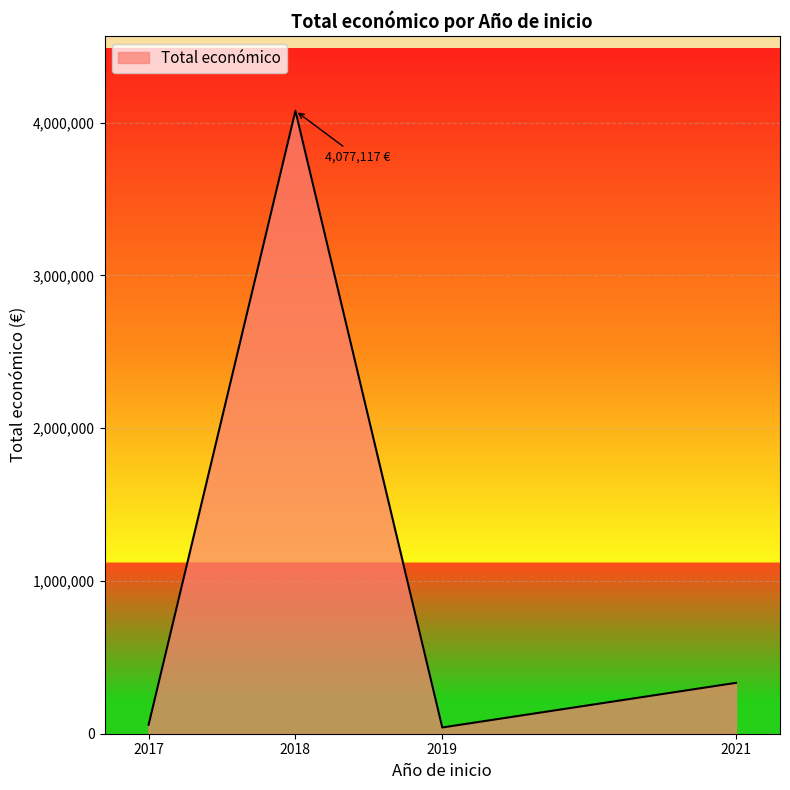

Between 2018 and 2019, which is larger?

2018